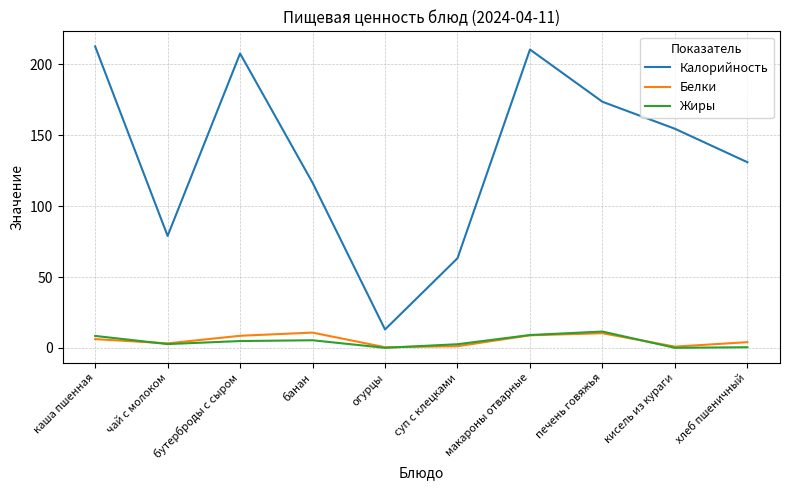

List the labels in order of Калорийность value, largest first.

каша пшенная, макароны отварные, бутерброды с сыром, печень говяжья, кисель из кураги, хлеб пшеничный, банан, чай с молоком, суп с клецками, огурцы